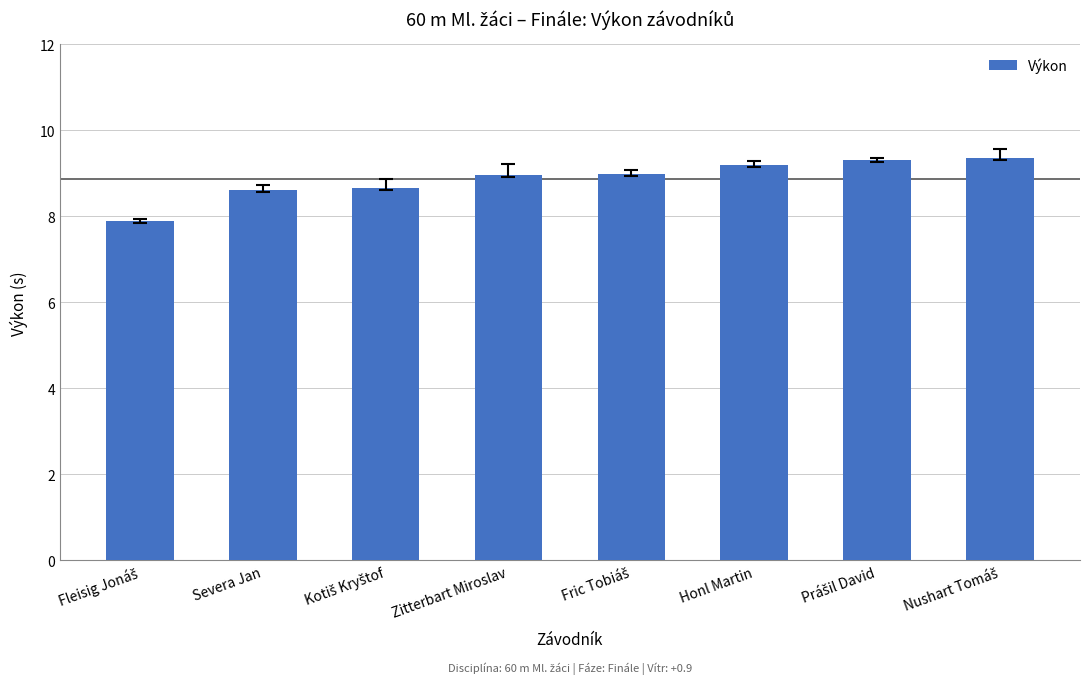

How many distinct data groups are displayed?

1